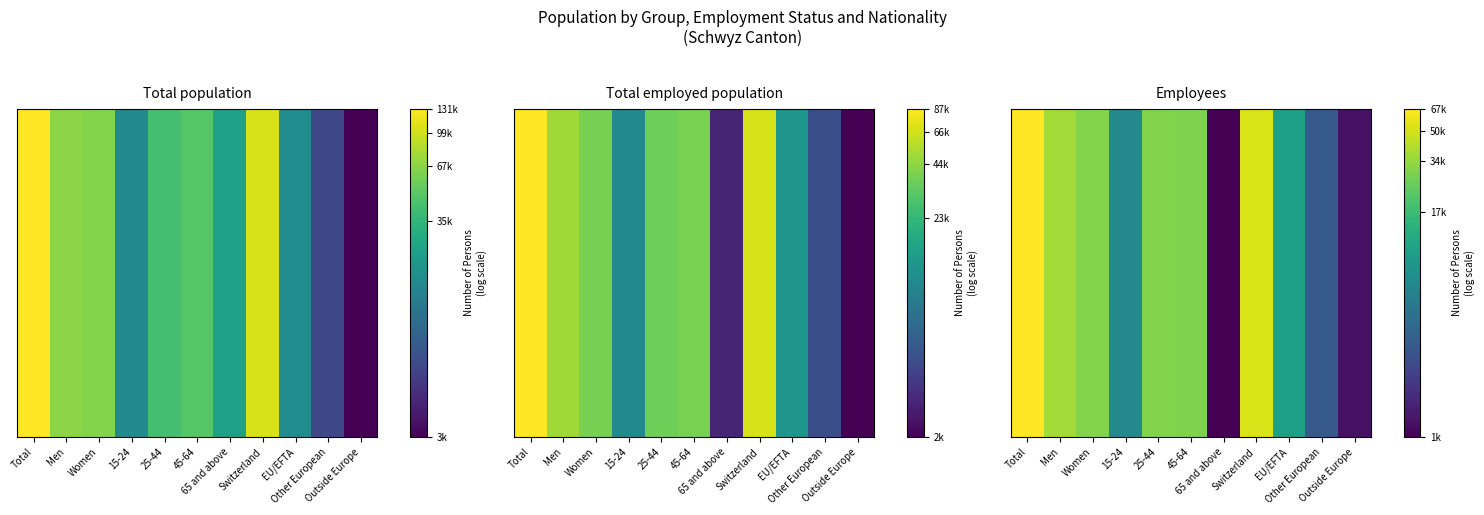

What is the change in value from 15-24 to 45-64?

+1.4